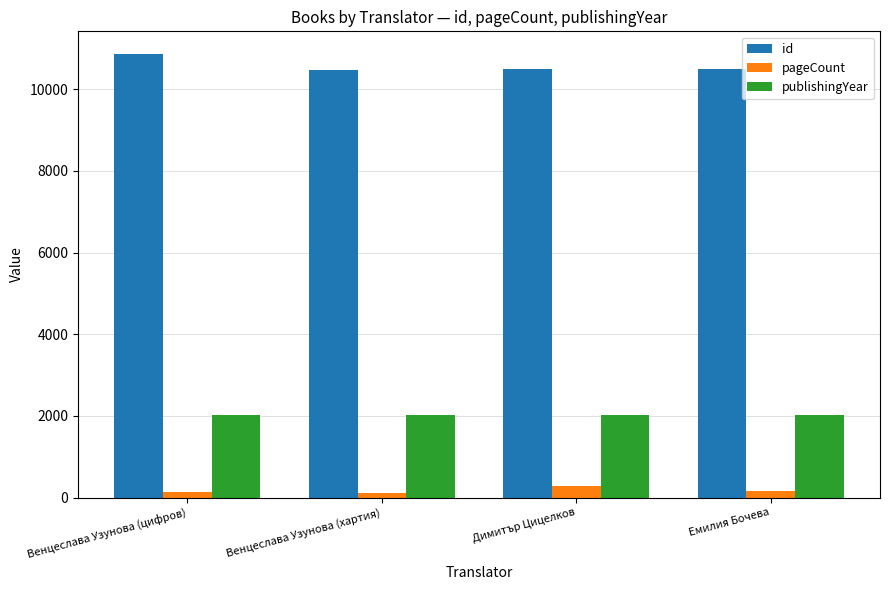

Does the chart contain stacked bars?

No